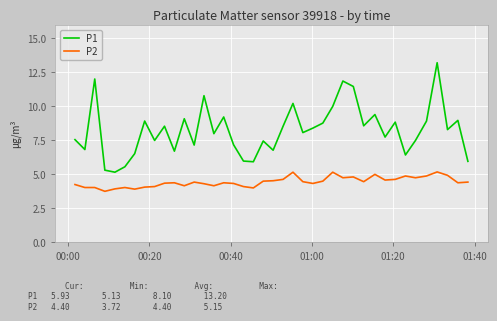

Which series has the largest range (max minus min)?

P1